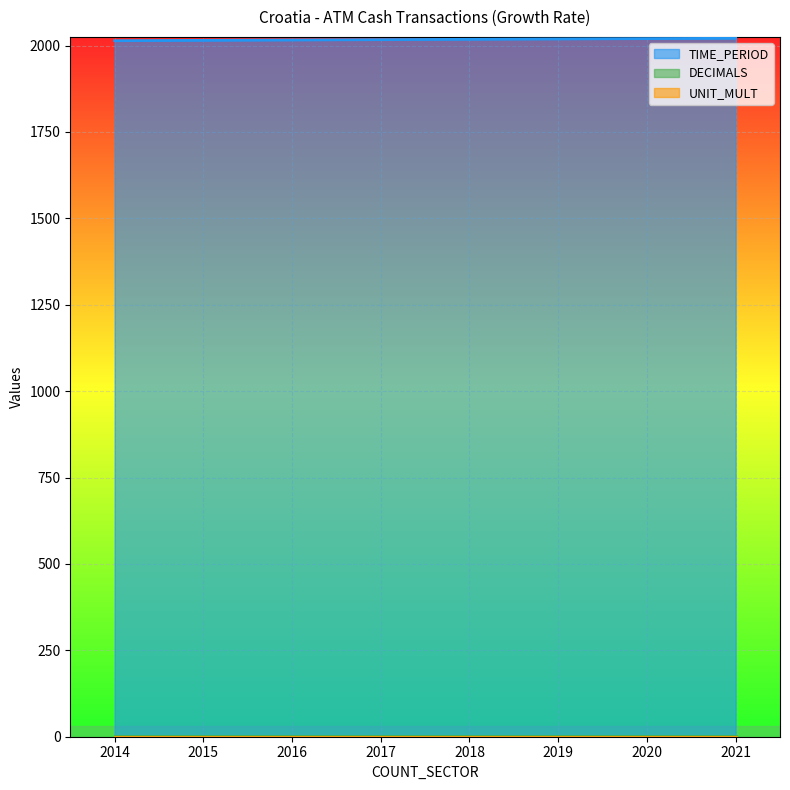

At which category does the chart reach its peak across all series?

2021